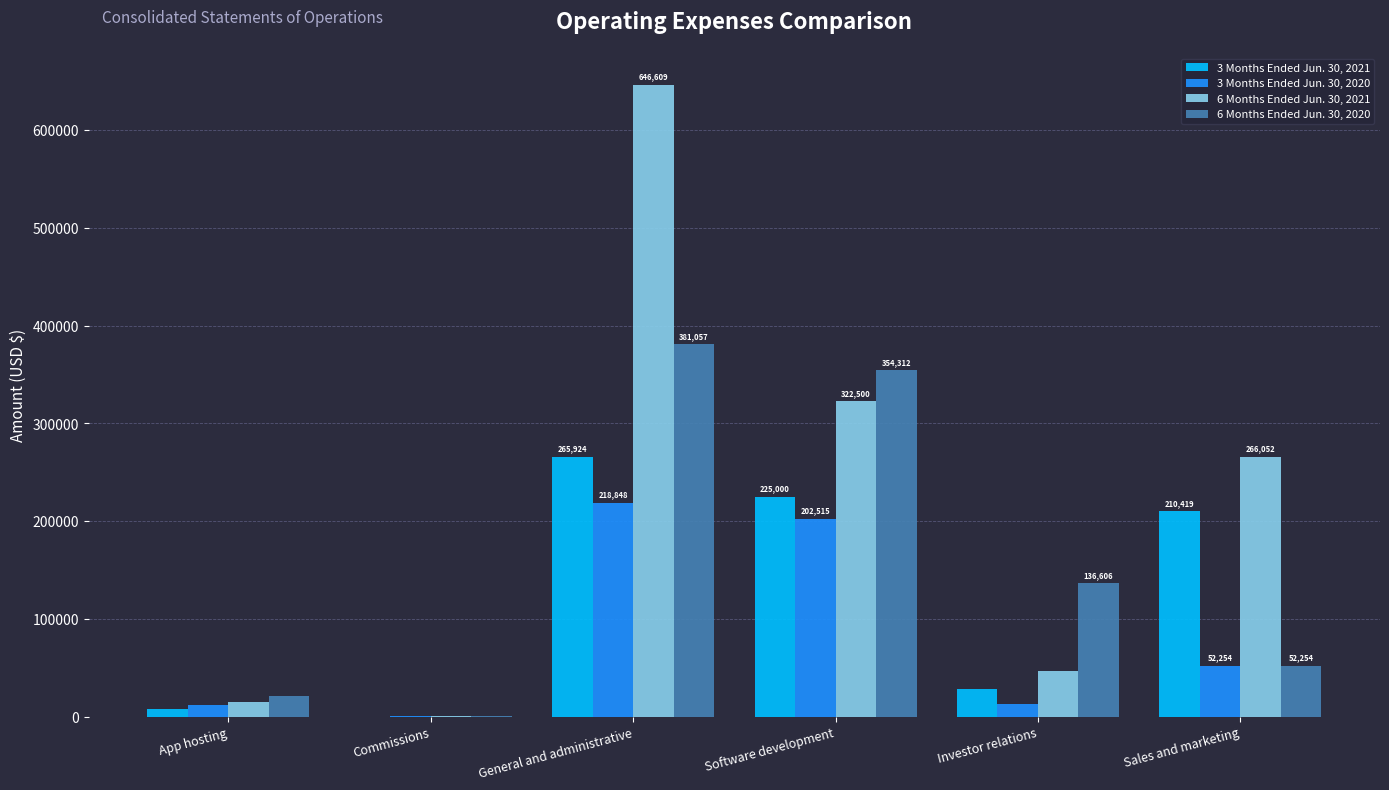

What is the highest value of the 6 Months Ended Jun. 30, 2021 series?

646609